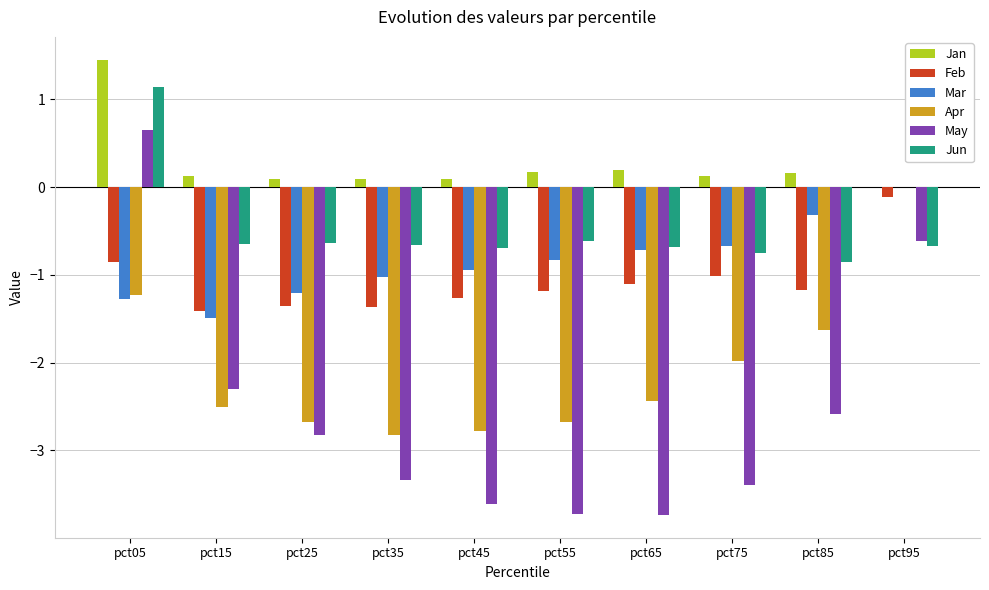

What is the sum of all Jun values?

-5.1